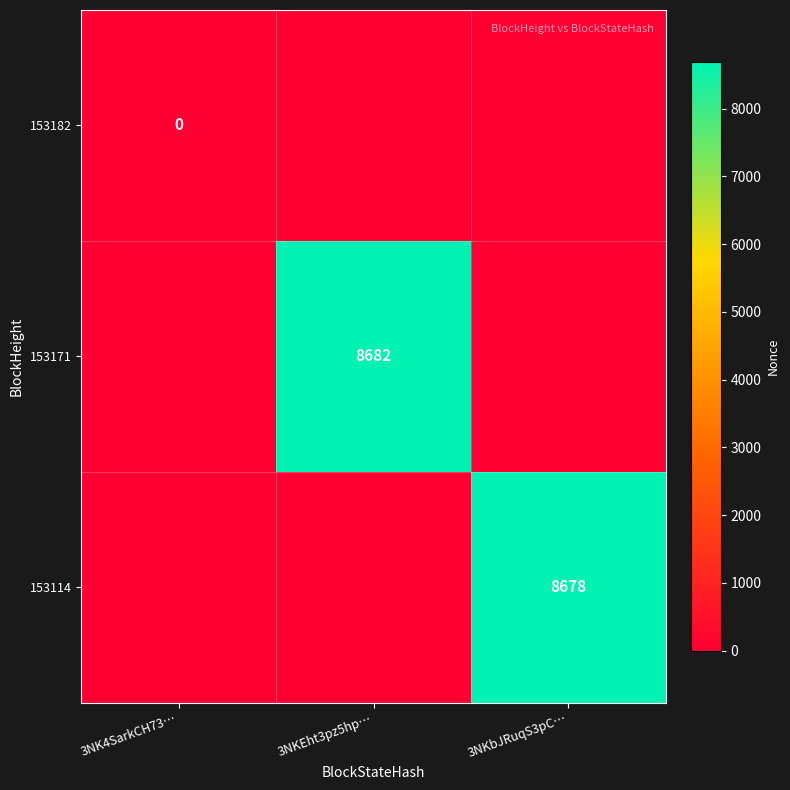

Is it true that 153114 equals 13772 at 3NKbJRuqS3pC…?

False